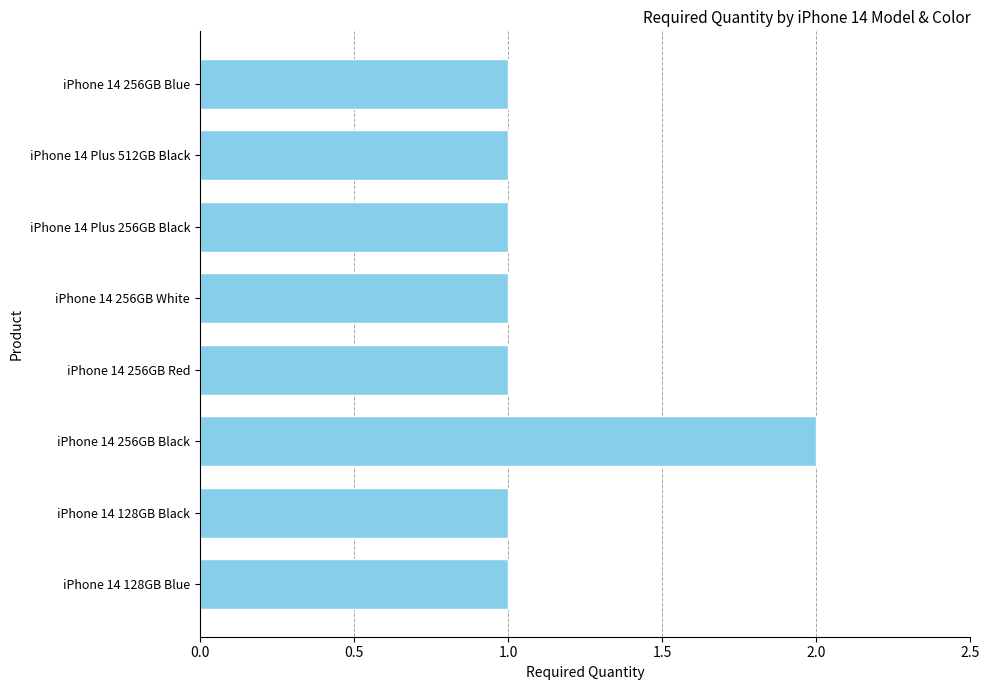

Which has a higher value, iPhone 14 256GB Black or iPhone 14 Plus 512GB Black?

iPhone 14 256GB Black